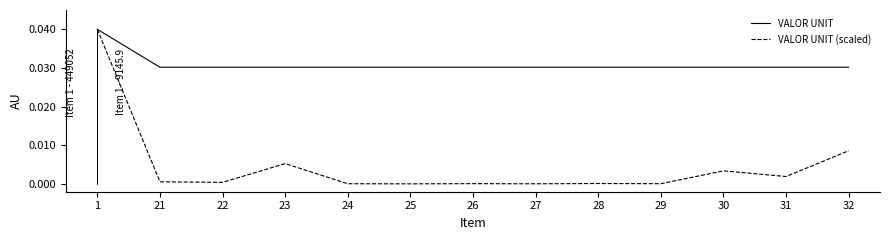

Does the chart display data point markers on the line(s)?

No